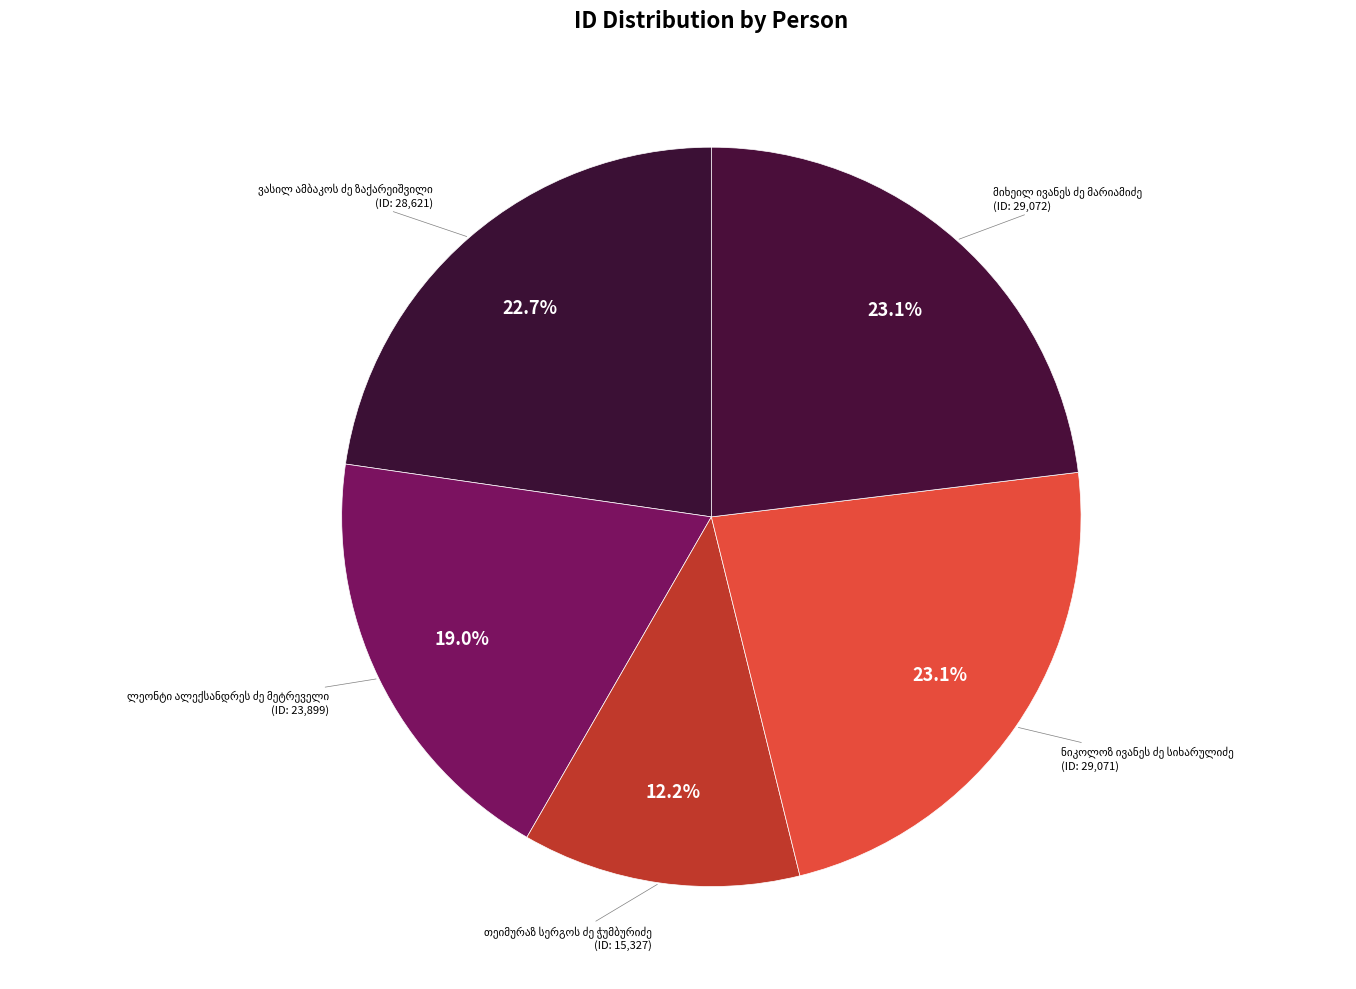

Count the number of slices in the pie.

5